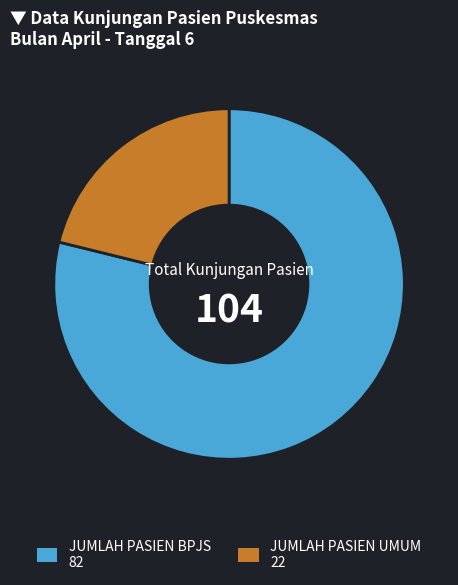

The JUMLAH PASIEN UMUM slice represents 11% of the pie. True or false?

False